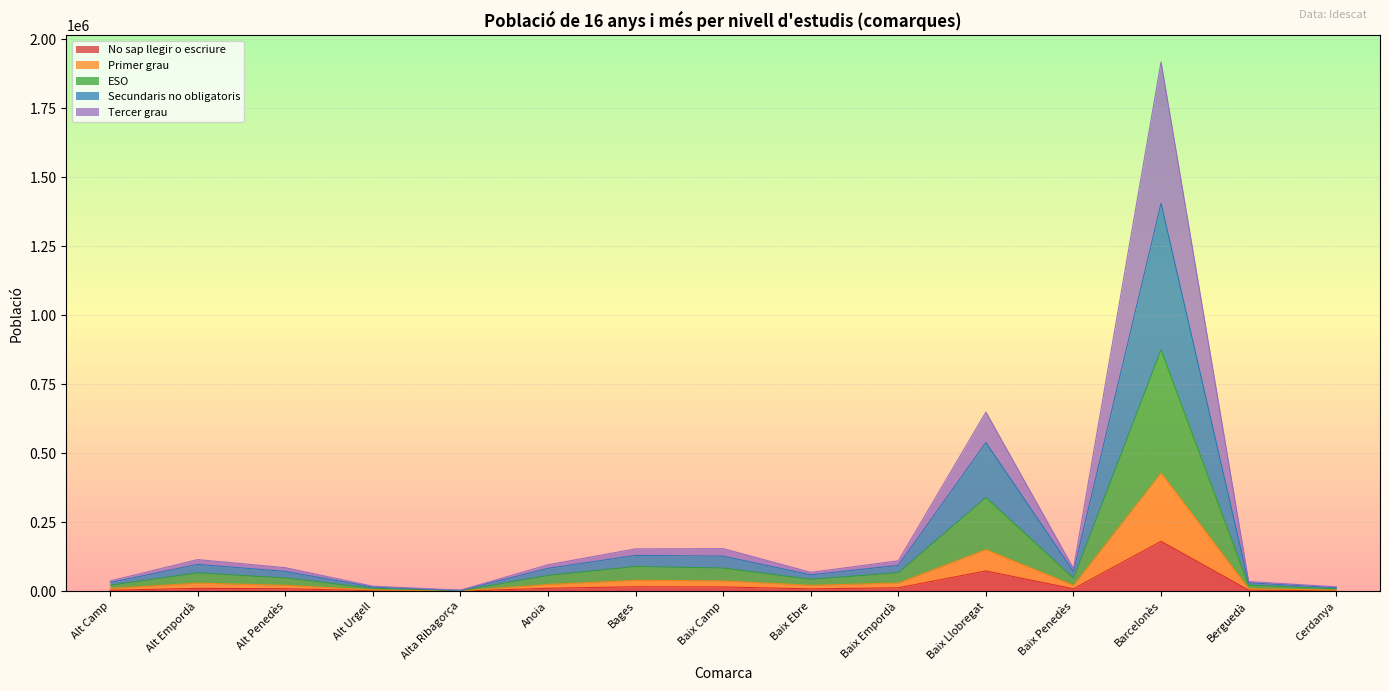

The No sap llegir o escriure series shows 73334 at Baix Llobregat. True or false?

True